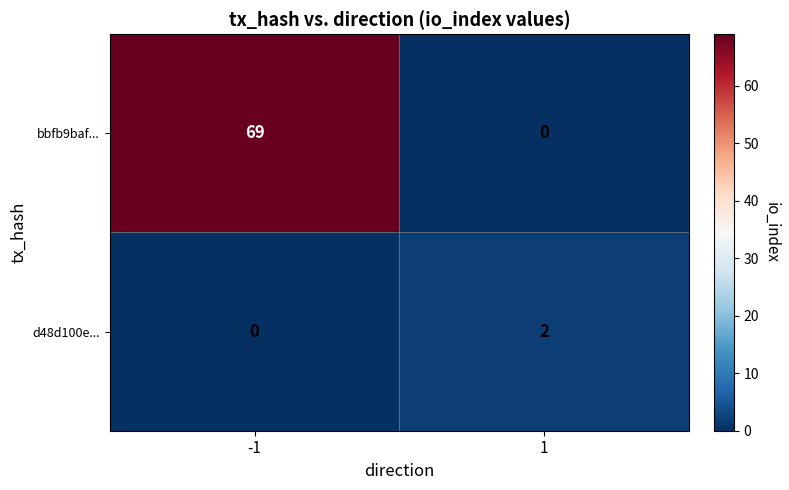

Rank the series by their maximum value, from highest to lowest.

bbfb9baf..., d48d100e...